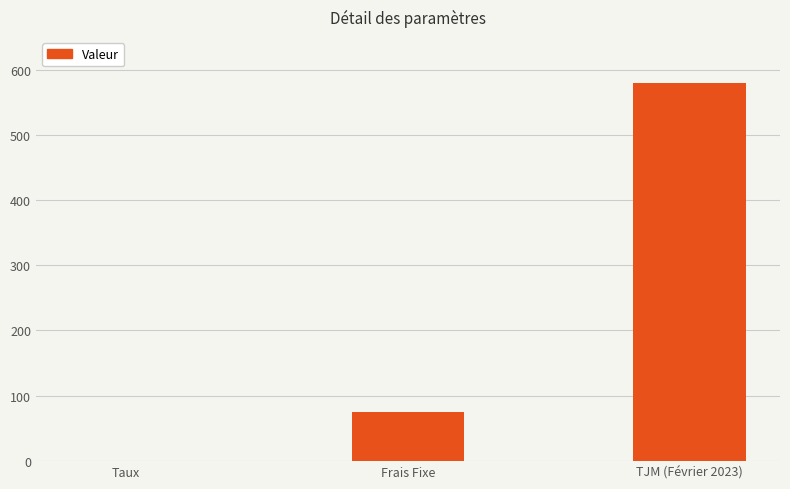

Count the number of categories in the chart.

3